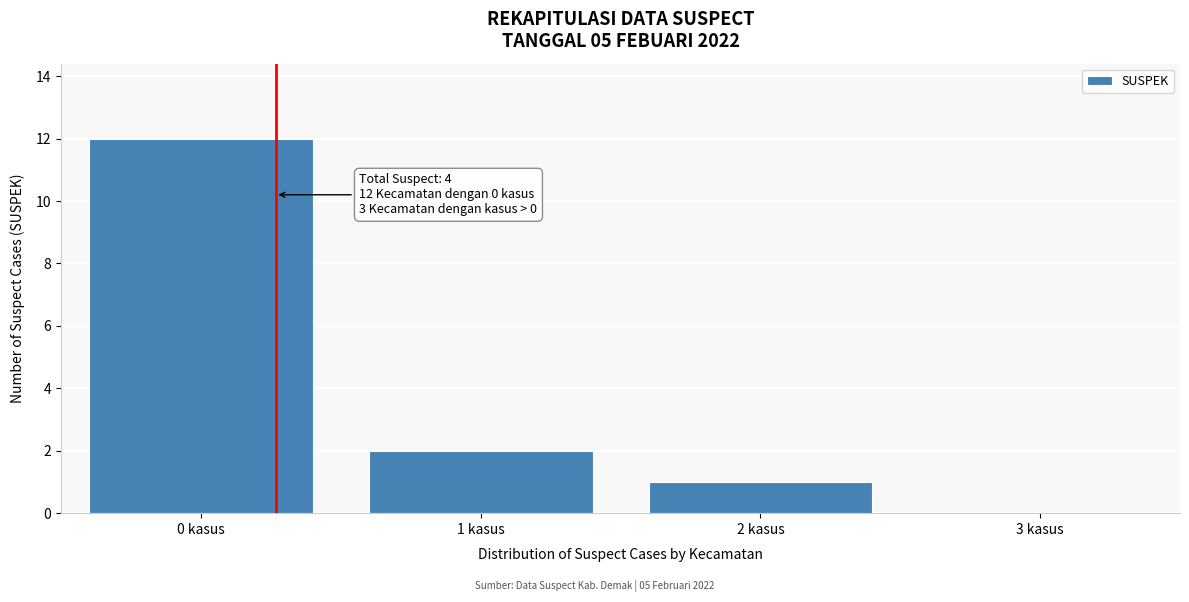

Over which range of the x-axis is the bar tallest?

-0.5 to 0.5